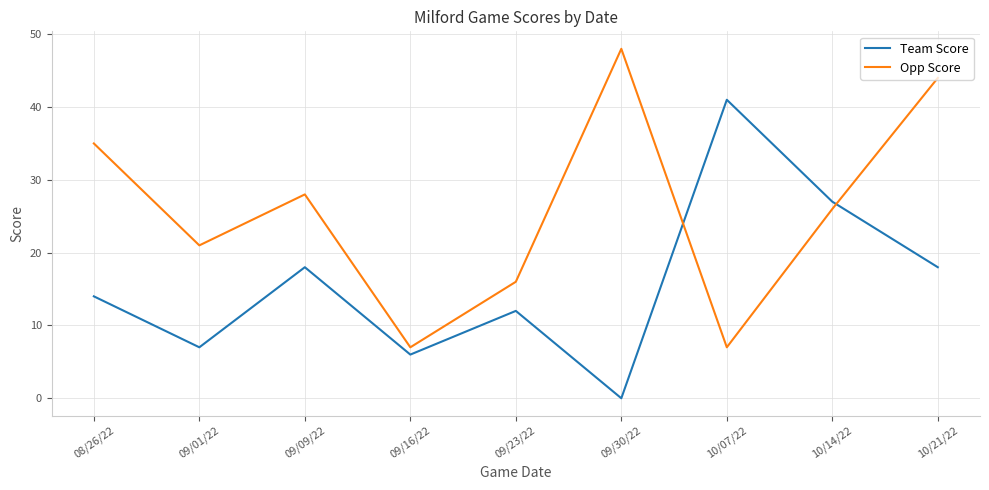

What are all the series names shown in the legend?

Team Score, Opp Score